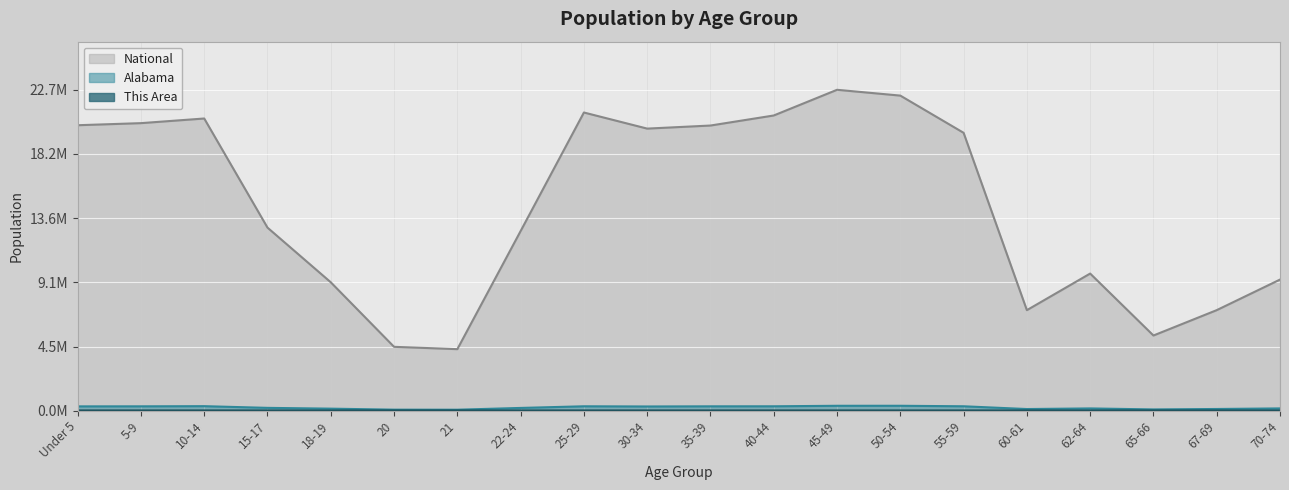

At which category does National reach its first local valley?

21